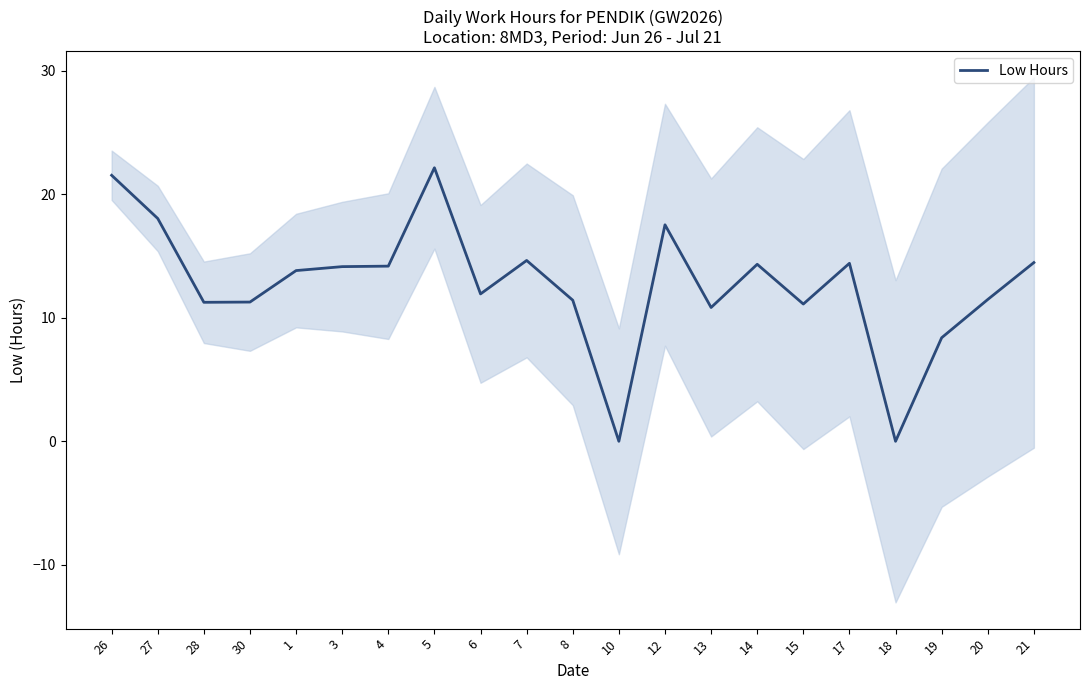

The value at 6 is 6.0. True or false?

False